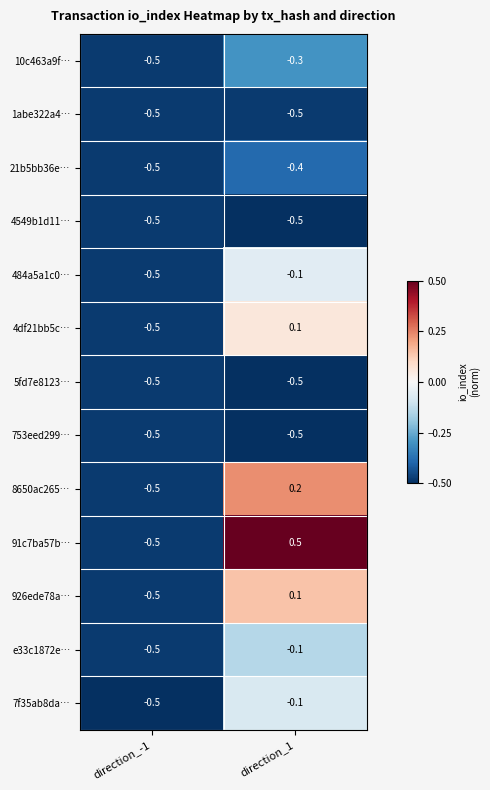

Reading left to right, what are all the values shown in this chart?

10c463a9f…: -0.5	-0.3
1abe322a4…: -0.5	-0.5
21b5bb36e…: -0.5	-0.4
4549b1d11…: -0.5	-0.5
484a5a1c0…: -0.5	-0.1
4df21bb5c…: -0.5	0.1
5fd7e8123…: -0.5	-0.5
753eed299…: -0.5	-0.5
8650ac265…: -0.5	0.2
91c7ba57b…: -0.5	0.5
926ede78a…: -0.5	0.1
e33c1872e…: -0.5	-0.1
7f35ab8da…: -0.5	-0.1